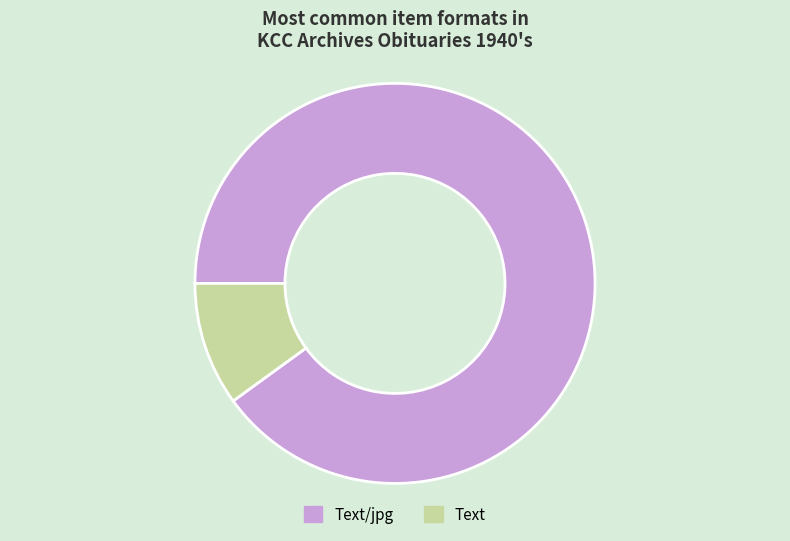

Which slice is the largest?

Text/jpg